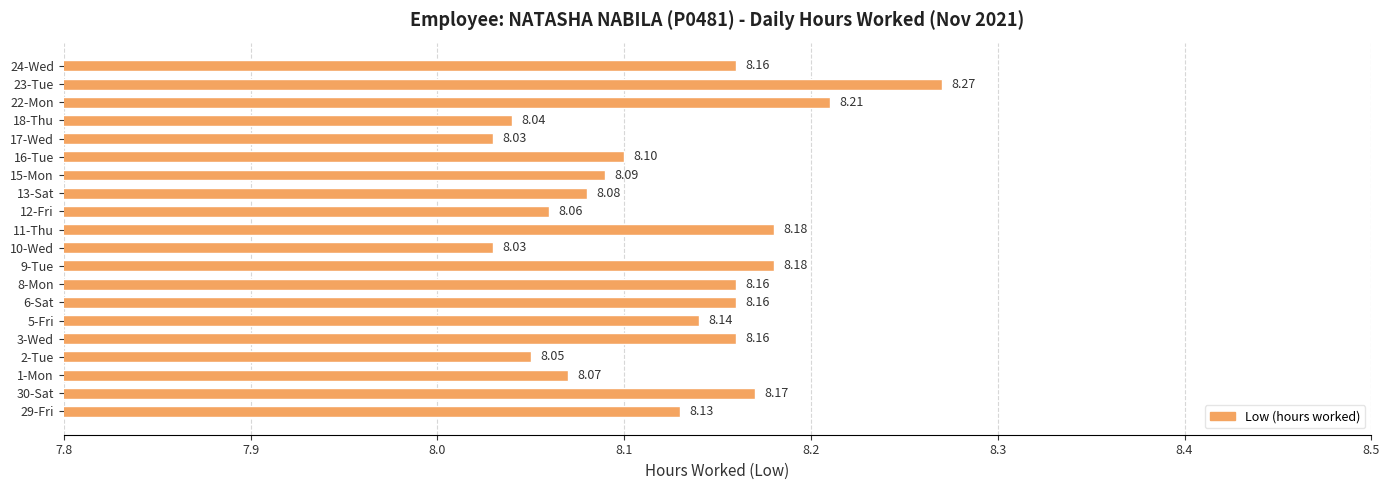

Between 16-Tue and 6-Sat, which is larger?

6-Sat